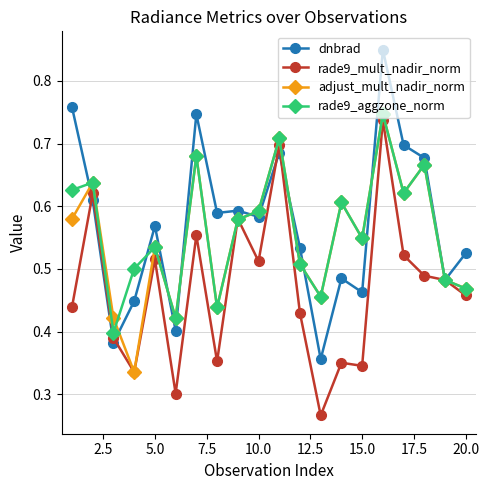

At how many categories does at least one series exceed 0?

20